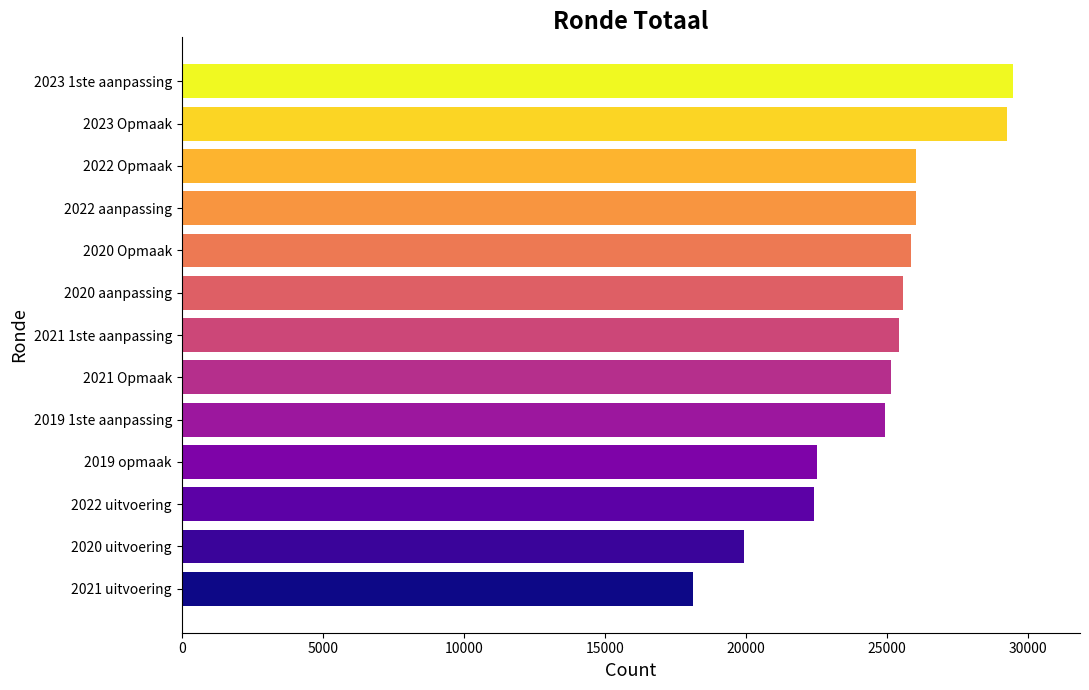

What is the difference between the second highest and minimum values?

11130